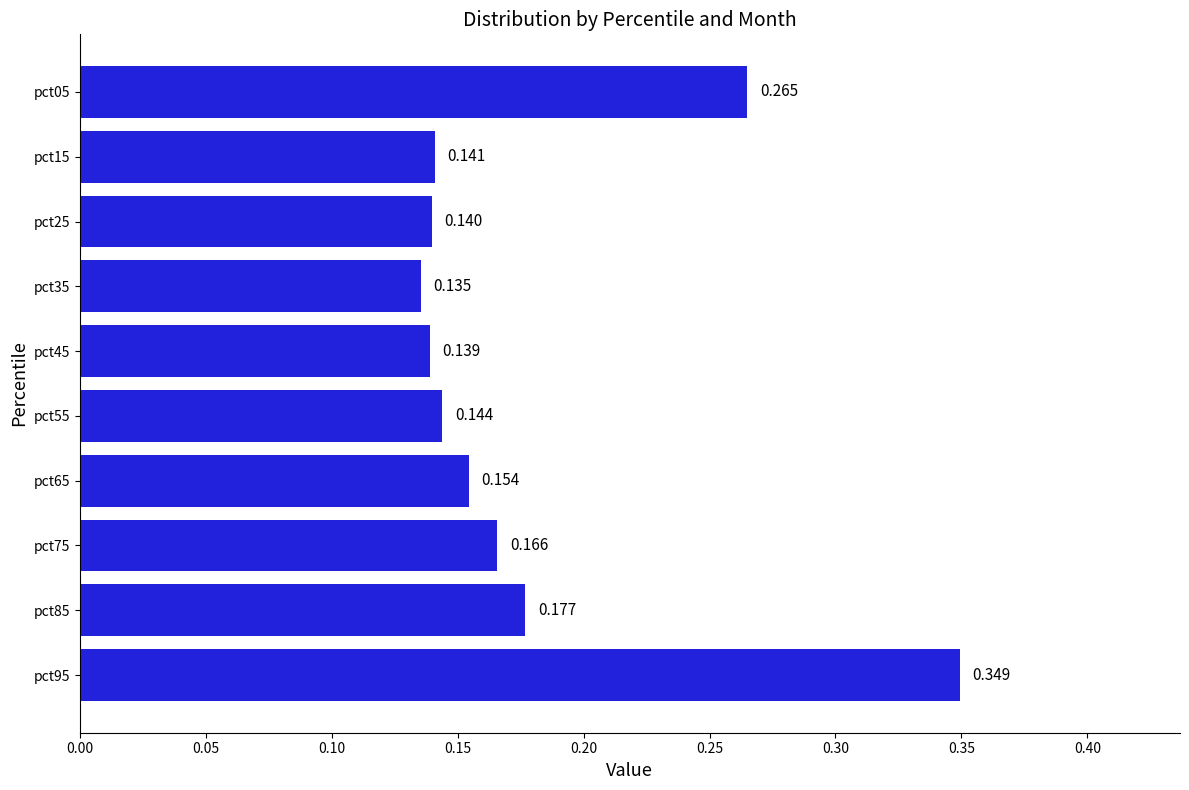

List the labels in order of value, largest first.

pct95, pct05, pct85, pct75, pct65, pct55, pct15, pct25, pct45, pct35